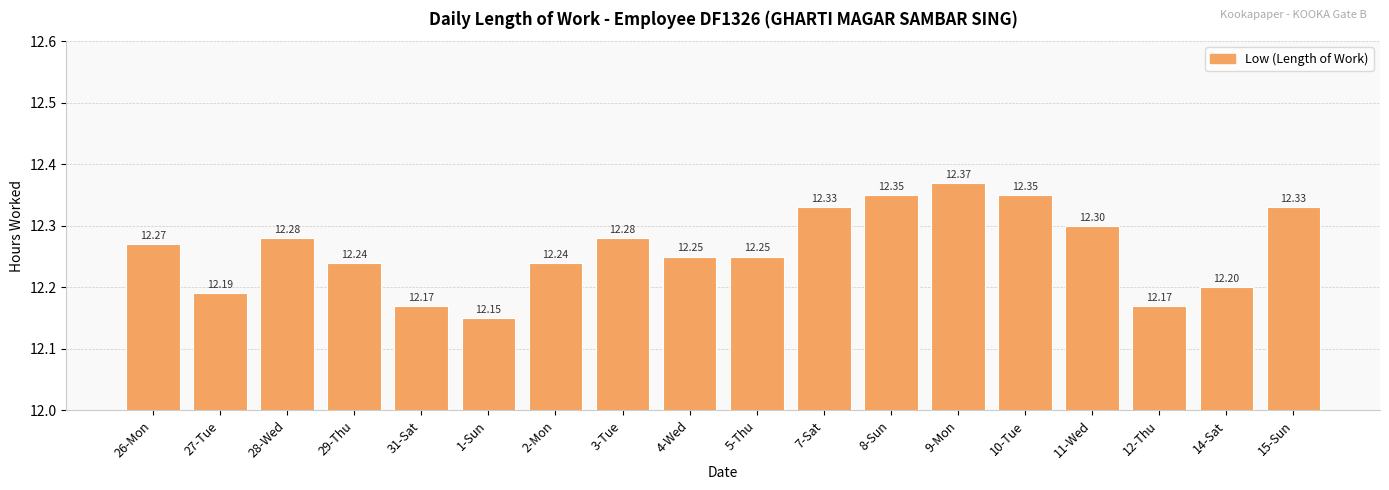

What is the average value?

12.3